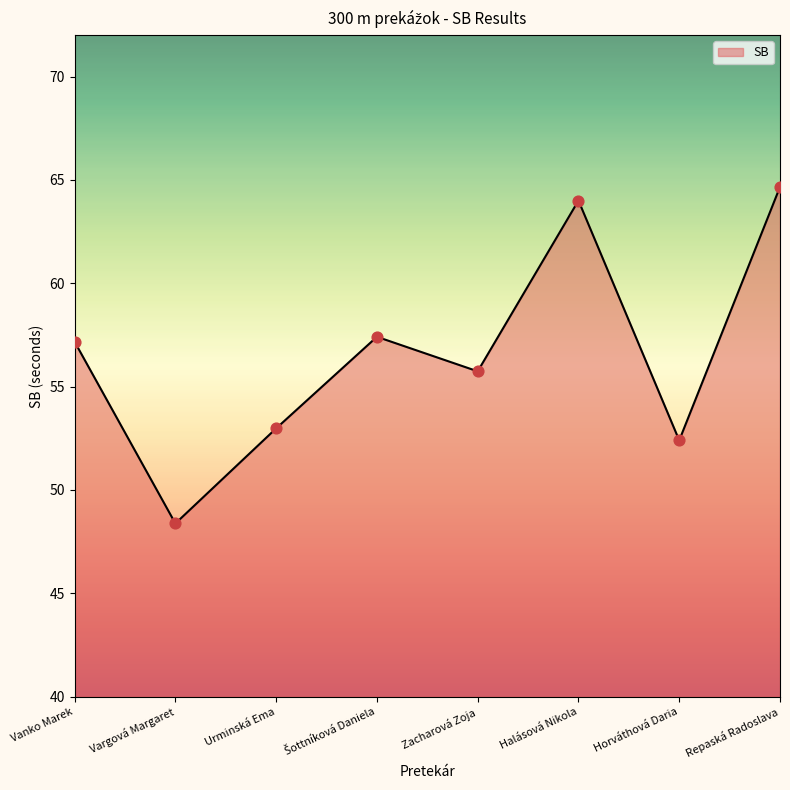

Which has a higher value, Urminská Ema or Repaská Radoslava?

Repaská Radoslava